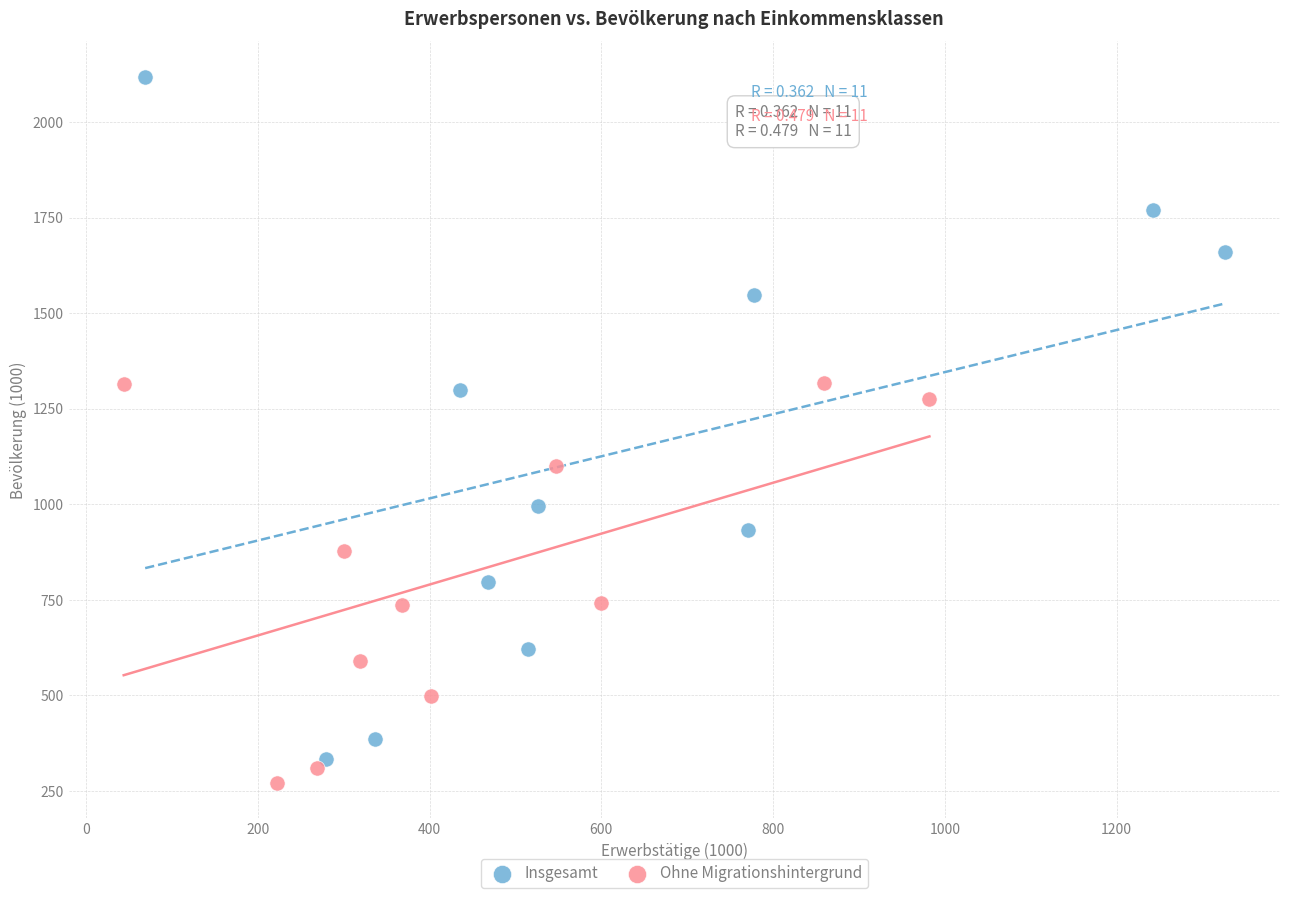

Which series has the widest spread of Y values?

Insgesamt